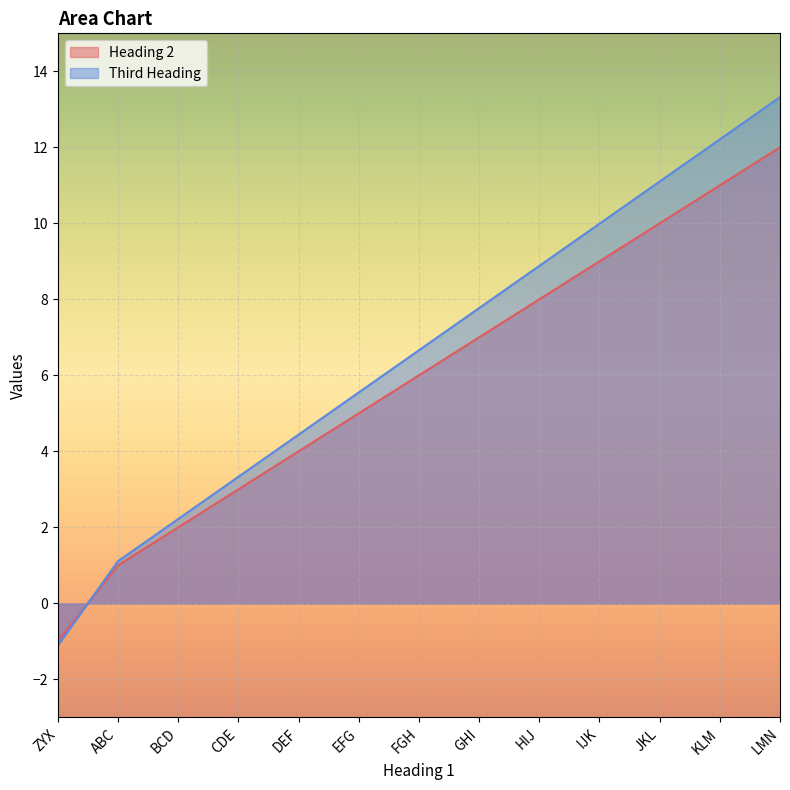

Between ABC and JKL, which is larger?

JKL